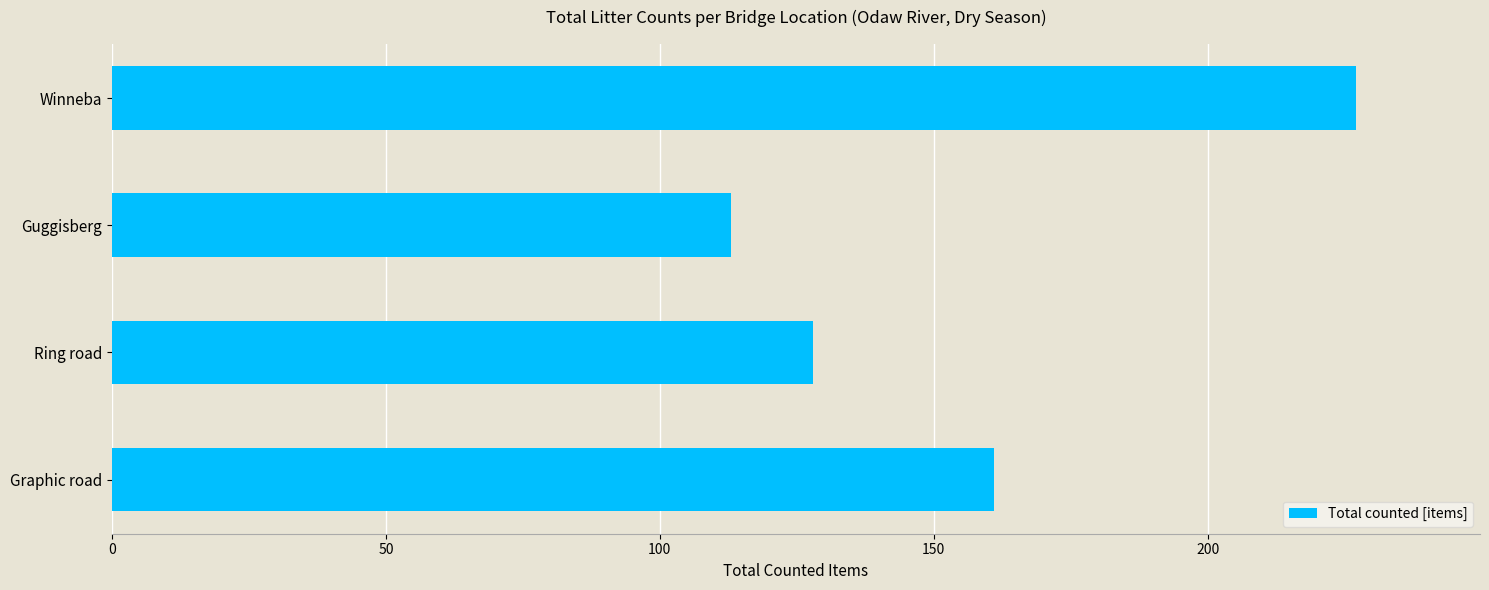

Rank the categories by value from lowest to highest.

Guggisberg, Ring road, Graphic road, Winneba